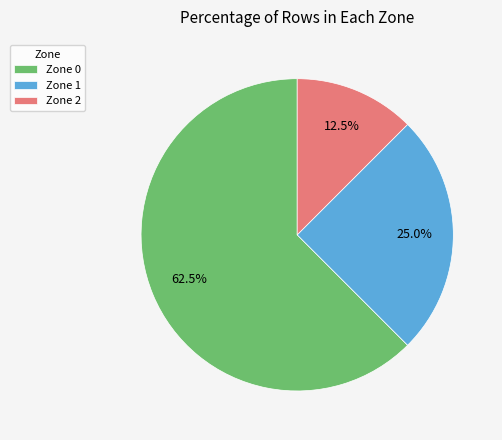

Does Zone 1 represent more than half of the total?

No